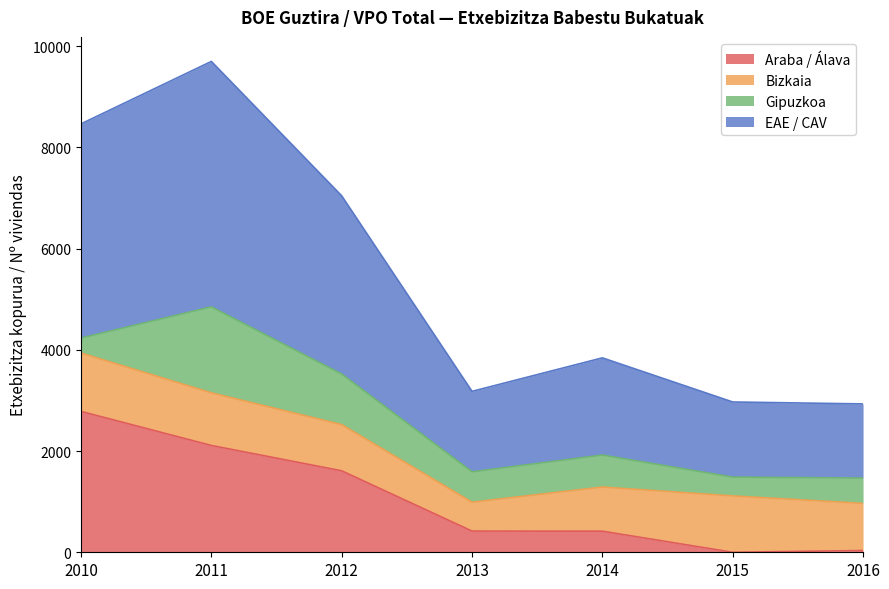

What is the maximum value for Araba / Álava?

2784